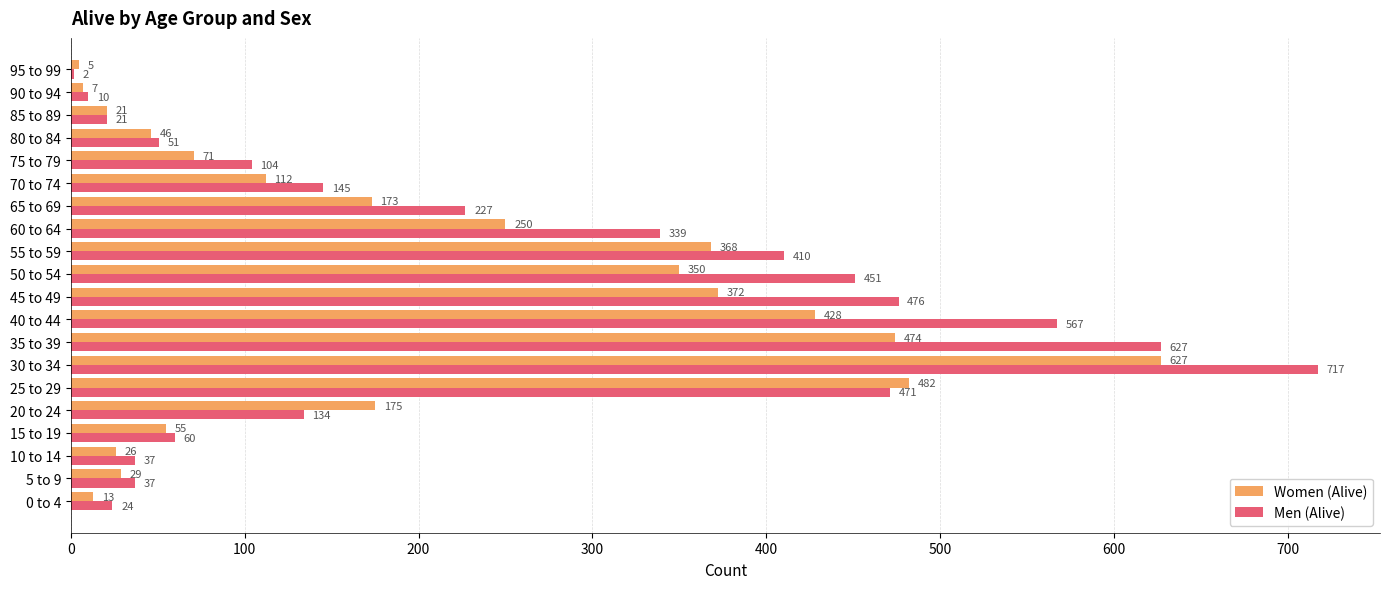

Count the number of categories in the chart.

20